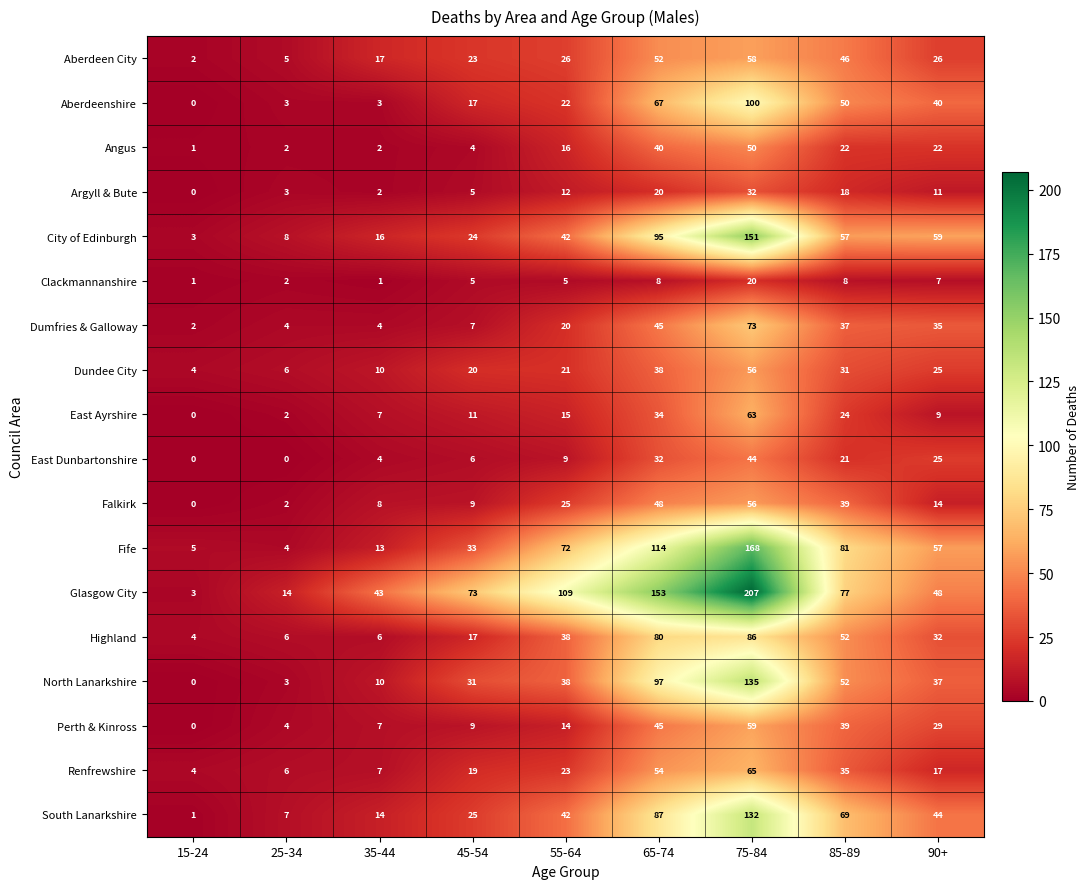

What is the sum of the Falkirk values at 35-44 and 65-74?

56